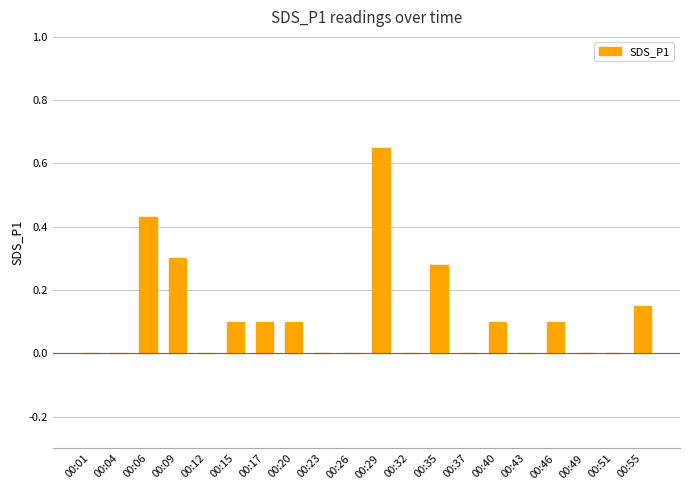

Between 00:09 and 00:01, which is larger?

00:09